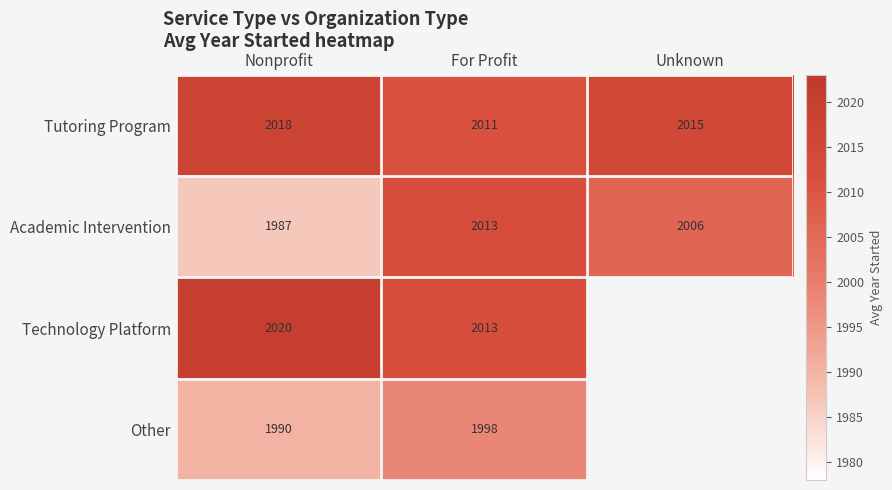

Which has a higher value, Unknown or For Profit?

Unknown